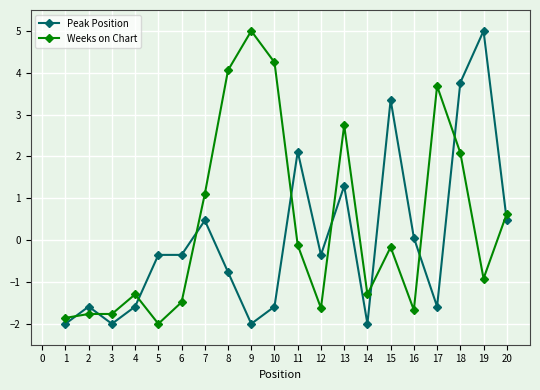

At 16, list the series in order from smallest to largest.

Weeks on Chart, Peak Position